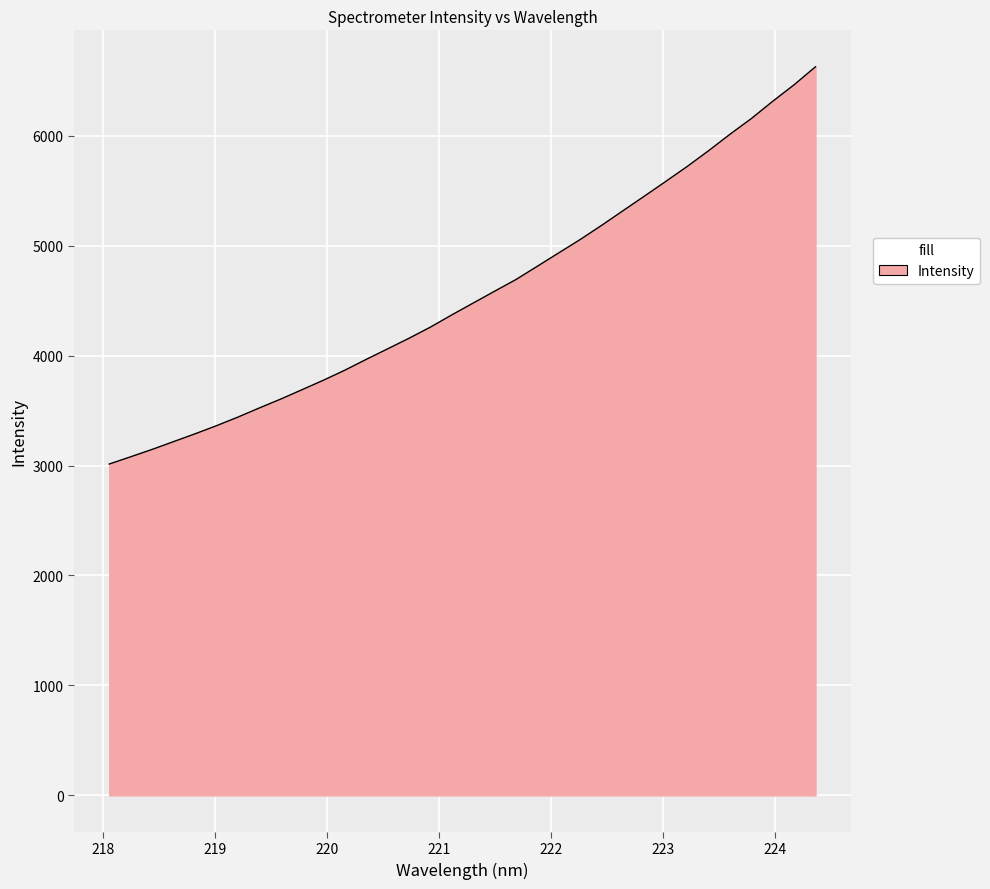

What is the maximum value shown in the chart?

6627.2